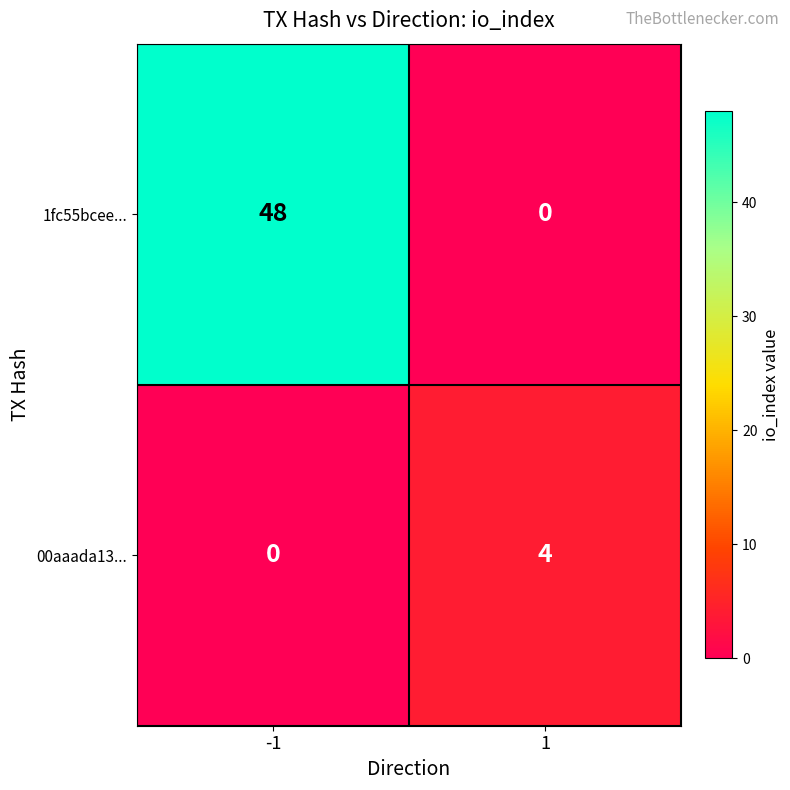

Reading left to right, transcribe all the data shown in this chart.

1fc55bcee...: 48	0
00aaada13...: 0	4